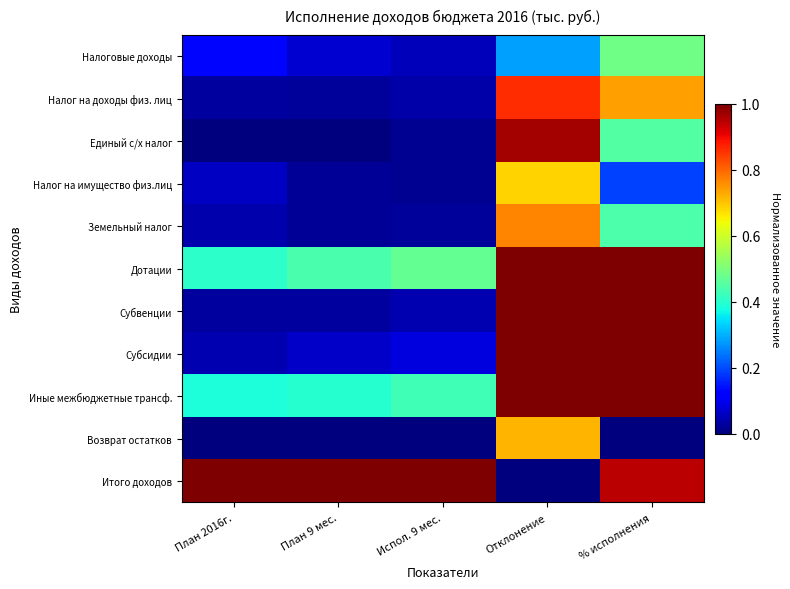

Which series changed the most between Испол. 9 мес. and % исполнения?

Субвенции